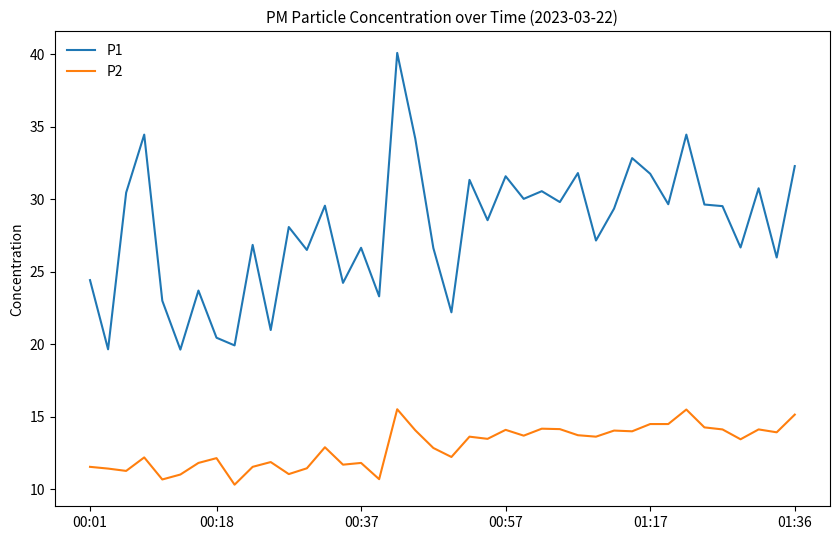

What is the difference between the maximum and minimum values in the P2 series?

5.2